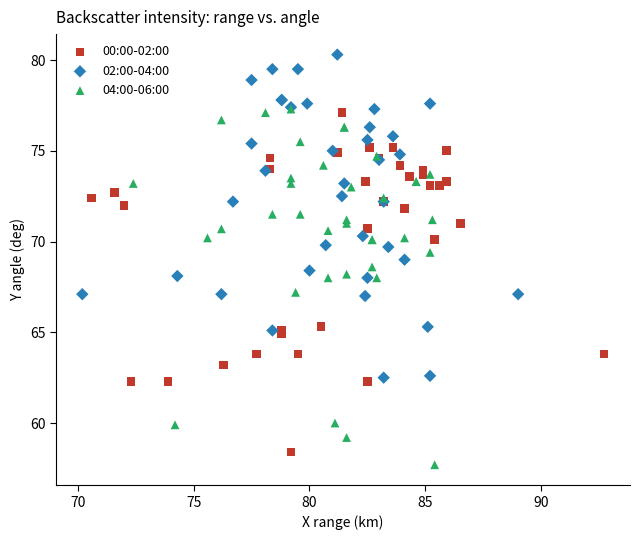

Which series contains the highest Y value?

02:00-04:00